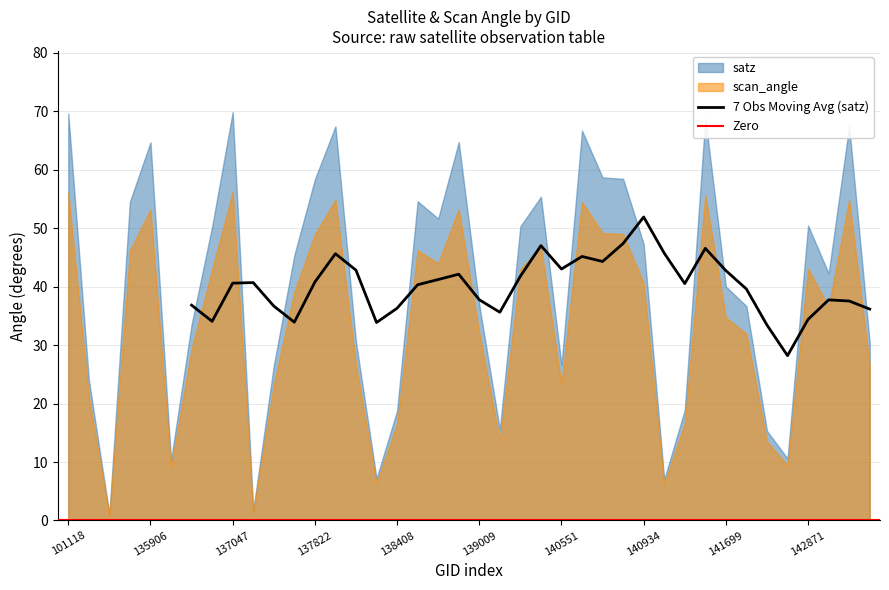

Reading right to left, what are all the values shown in this chart?

satz: 144263=30.4	144246=67.5	143082=42.3	142871=50.5	142483=10.6	142293=15.3	142099=36.7	141699=40.0	141522=68.9	141507=18.9	141315=7.0	140934=47.3	140920=58.5	140750=58.7	140565=66.7	140551=26.6	139797=55.4	139783=50.3	139201=15.6	139009=36.9	138994=64.8	138809=51.7	138796=54.6	138408=18.8	138212=7.2	138022=30.6	138010=67.4	137822=58.4	137631=45.4	137442=26.5	137251=1.7	137047=69.9	136672=50.3	136480=33.5	136295=10.3	135906=64.7	135717=54.6	101251=1.1	101127=24.1	101118=69.7
scan_angle: 144263=26.6	144246=54.9	143082=36.6	142871=43.1	142483=9.4	142293=13.5	142099=31.9	141699=34.7	141522=55.7	141507=16.7	141315=6.2	140934=40.6	140920=49.0	140750=49.2	140565=54.5	140551=23.4	139797=46.8	139783=43.0	139201=13.7	139009=32.1	138994=53.2	138809=44.0	138796=46.2	138408=16.6	138212=6.4	138022=26.8	138010=54.9	137822=49.0	137631=39.1	137442=23.3	137251=1.5	137047=56.3	136672=43.0	136480=29.3	136295=9.1	135906=53.2	135717=46.2	101251=0.9	101127=21.2	101118=56.1